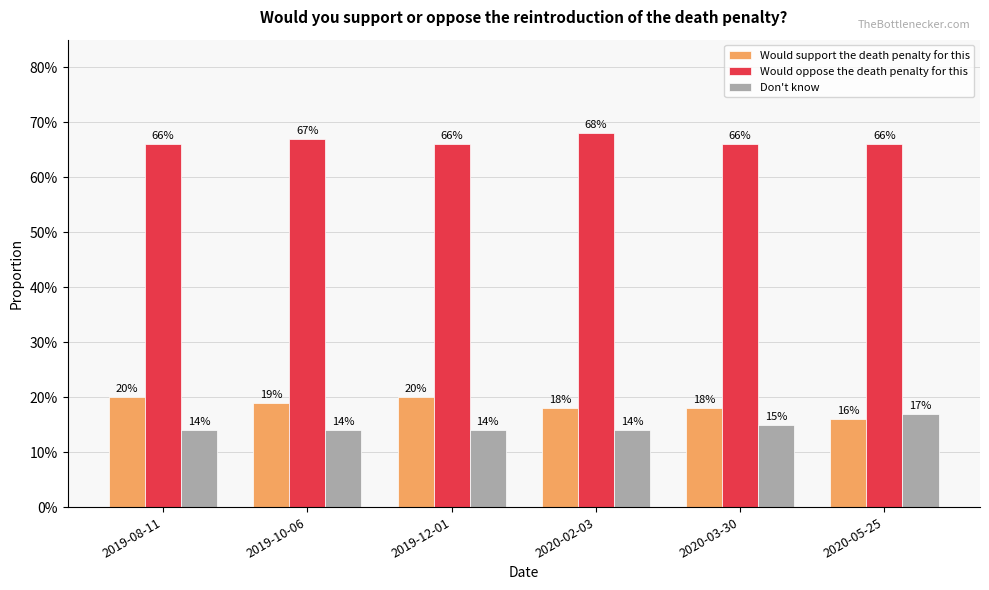

Are the bars horizontal?

No